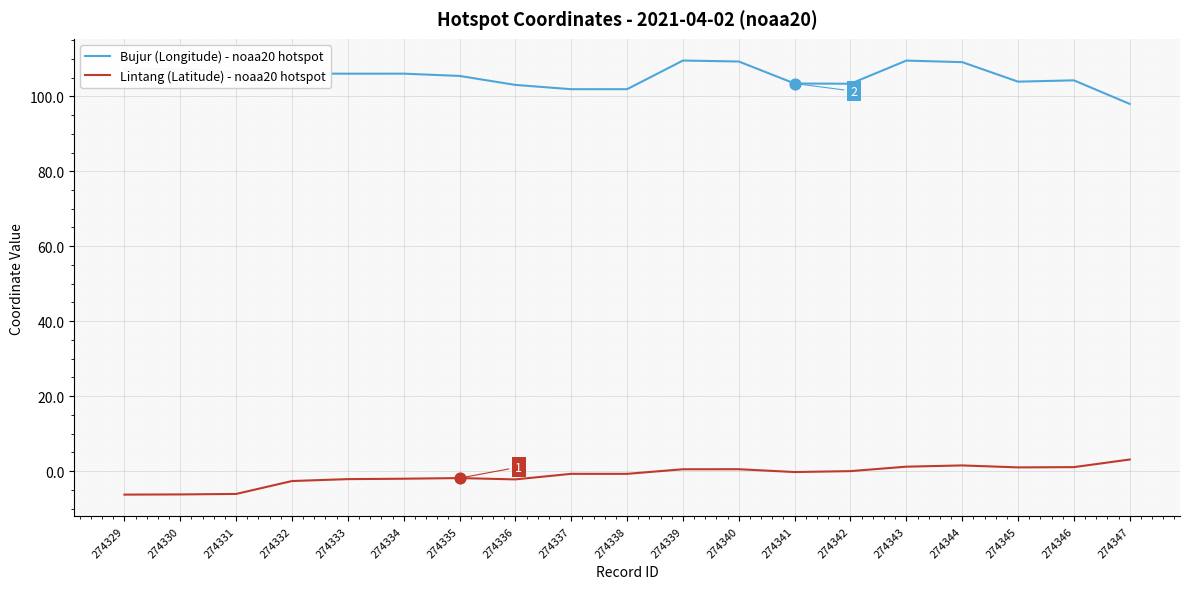

What is the total value across all series at 274337?

101.2